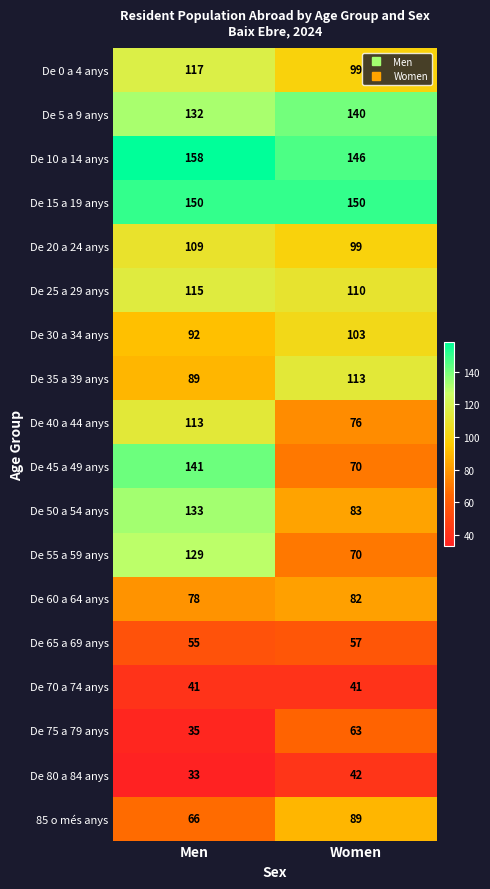

What is the approximate value of De 40 a 44 anys at Women, to the nearest 10?

80